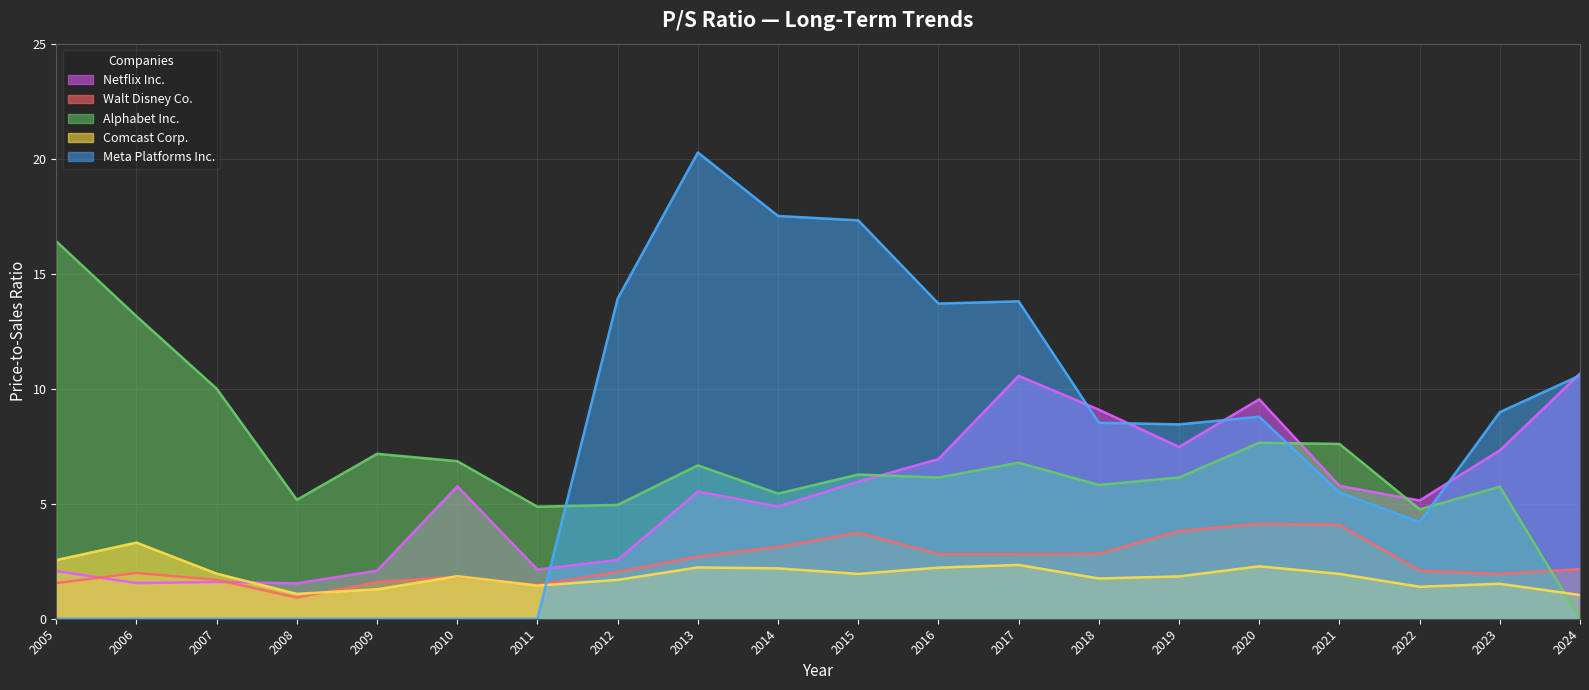

What is the difference between the highest and lowest values at 2008?

5.2